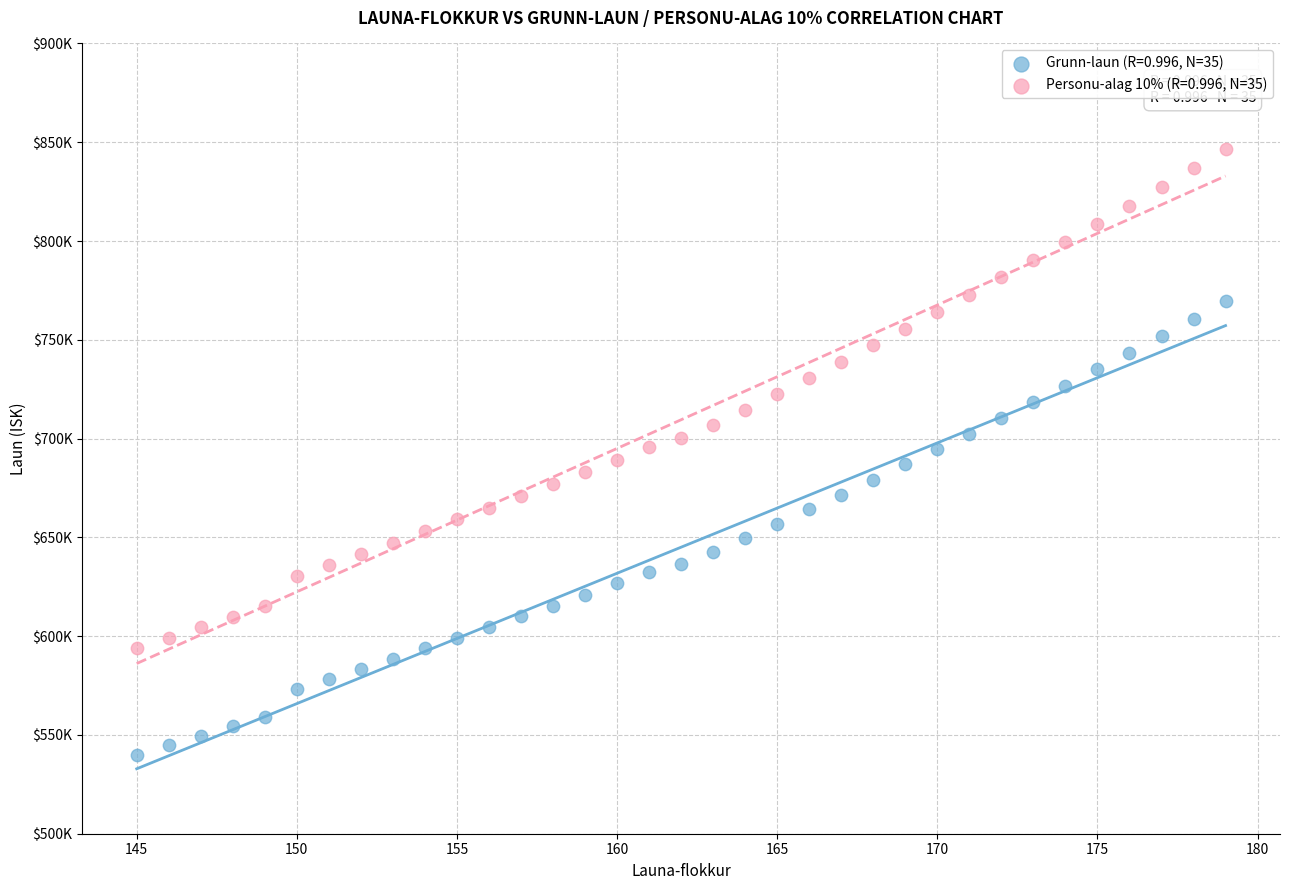

Which series has the widest spread of Y values?

Personu-alag 10% (R=0.996, N=35)